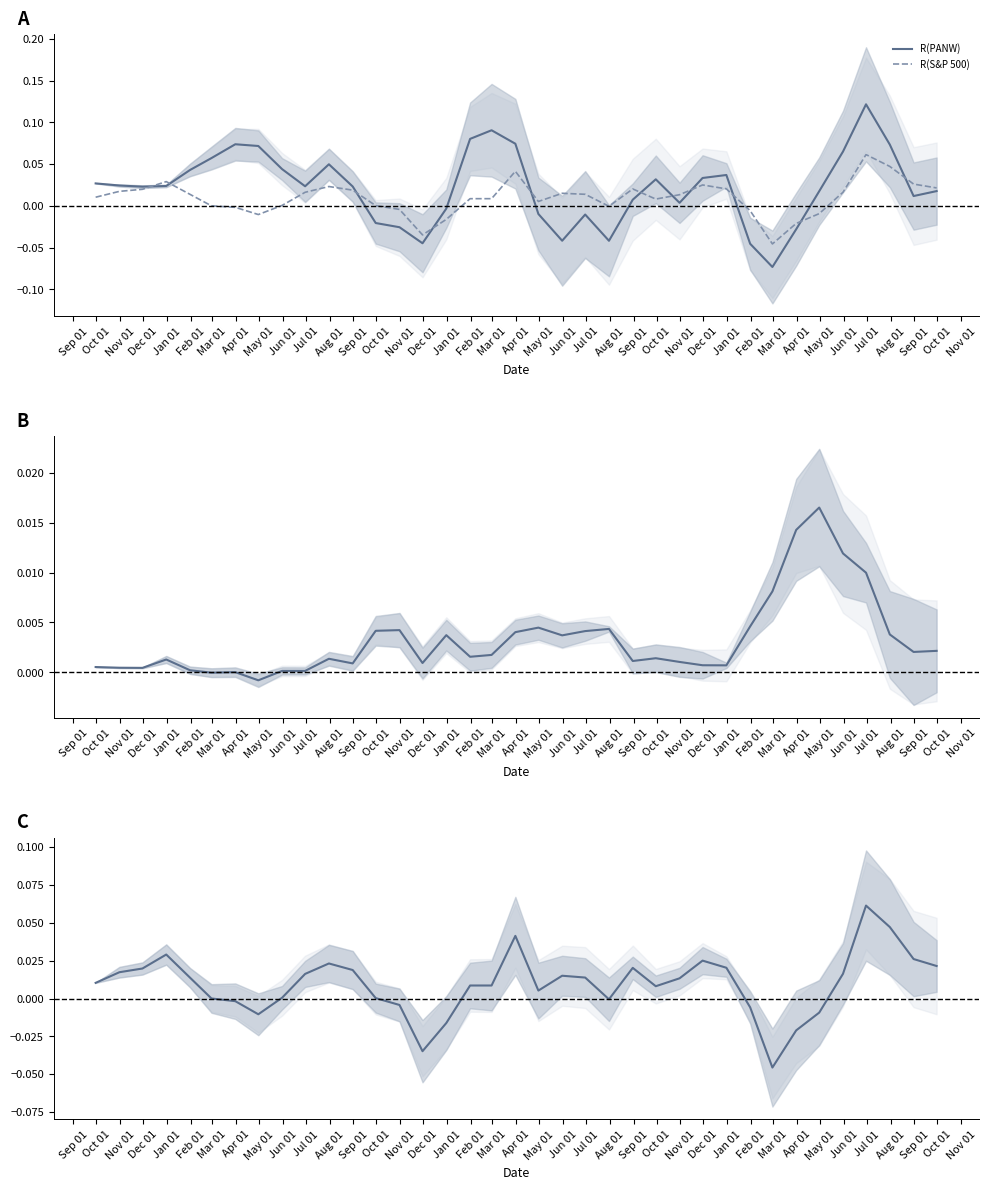

True or false: PANW × S&P covariance and R(PANW) cross at least once.

True